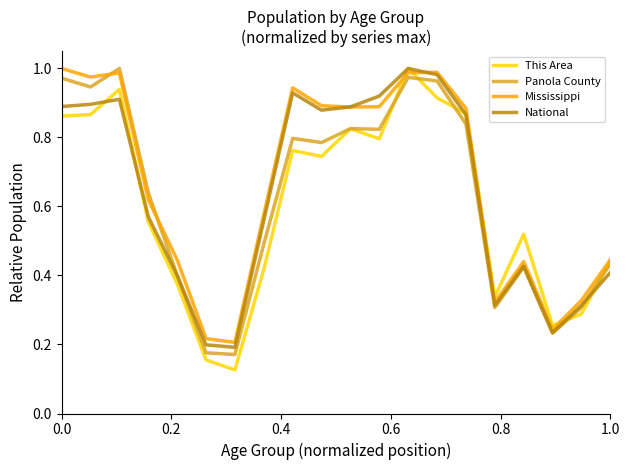

List the series in order of their overall mean, lowest first.

This Area, Panola County, National, Mississippi